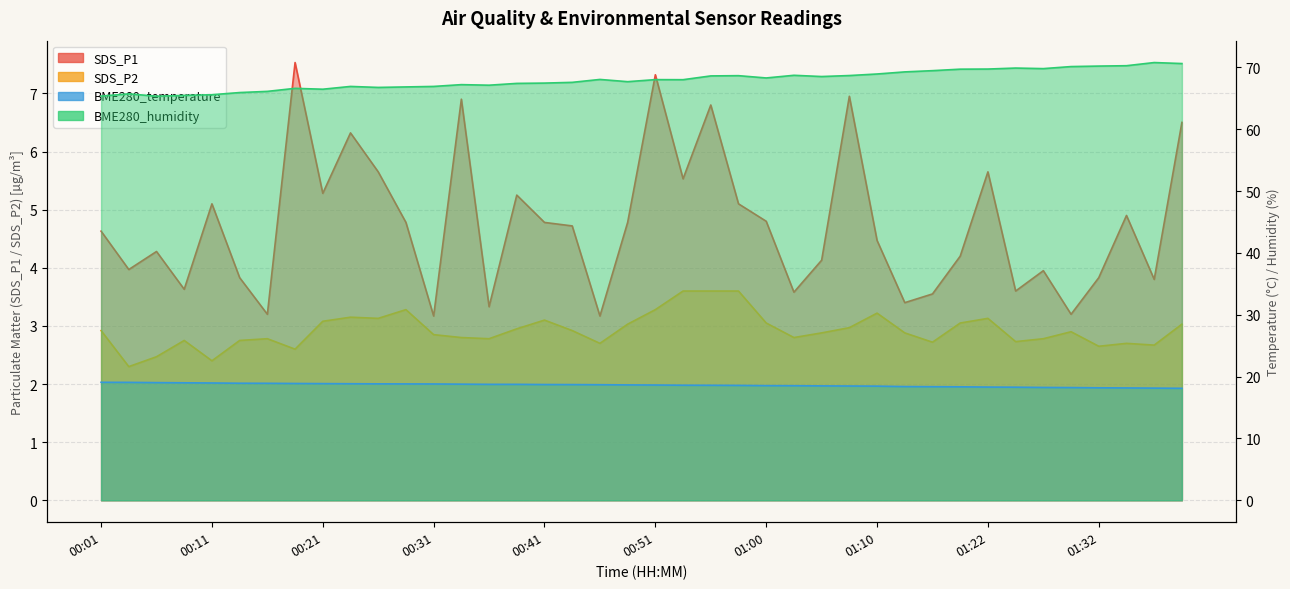

What is the label of the 19th point from the left?

00:46